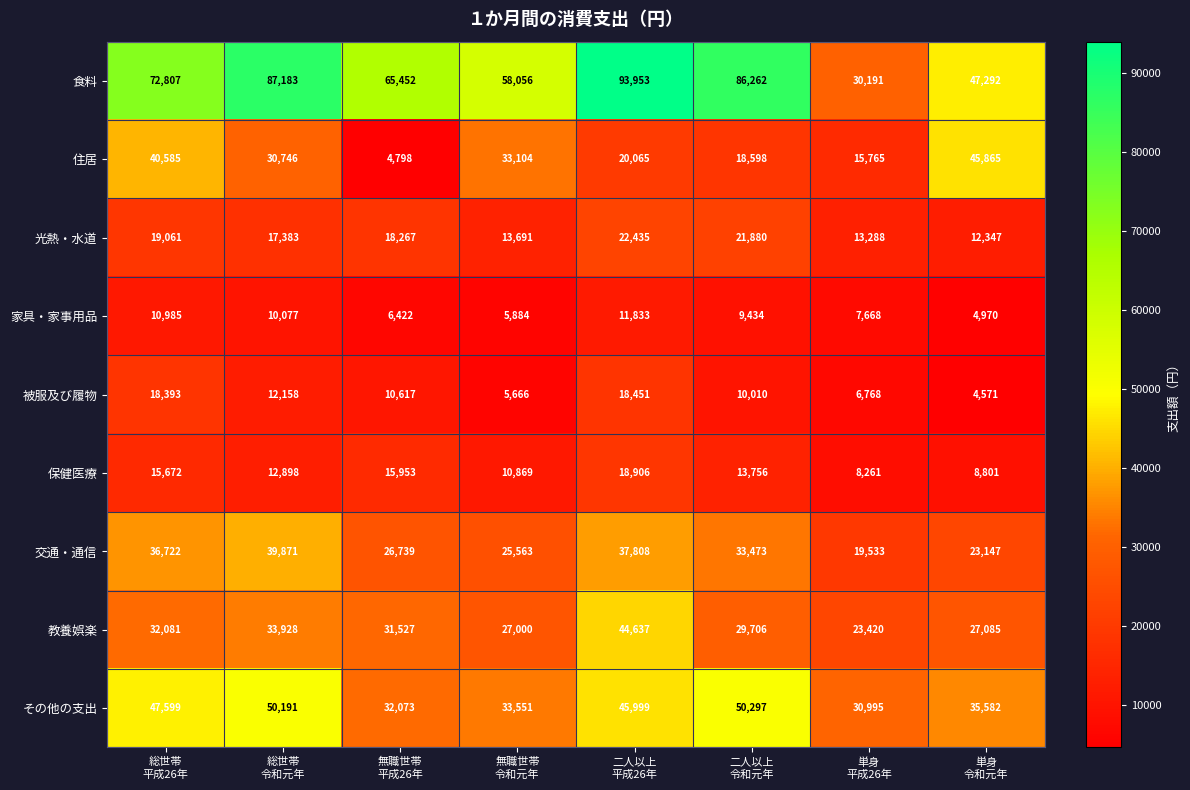

What is the maximum value shown in the chart?

93953